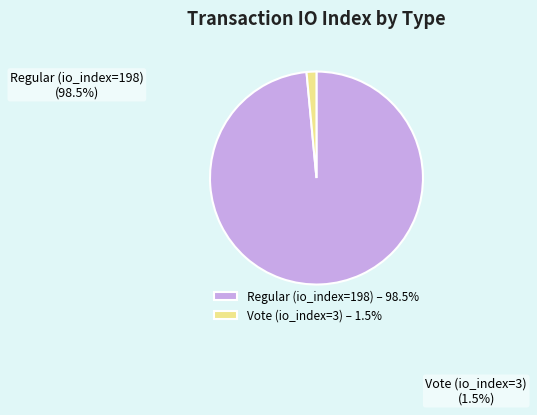

Is the sum of Vote (io_index=3) and Regular (io_index=198) greater than half?

Yes